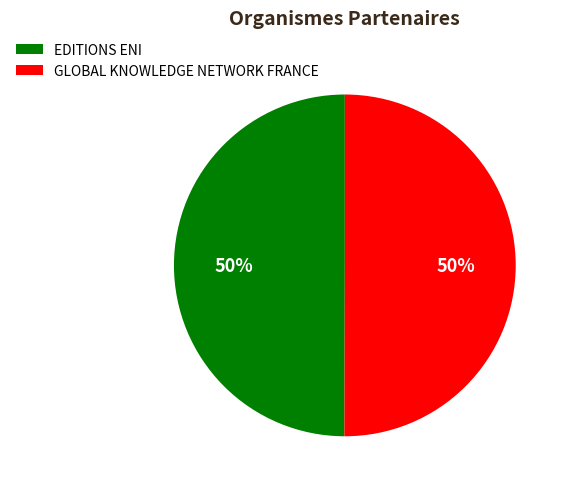

To the nearest percent, what is the average slice percentage?

50%